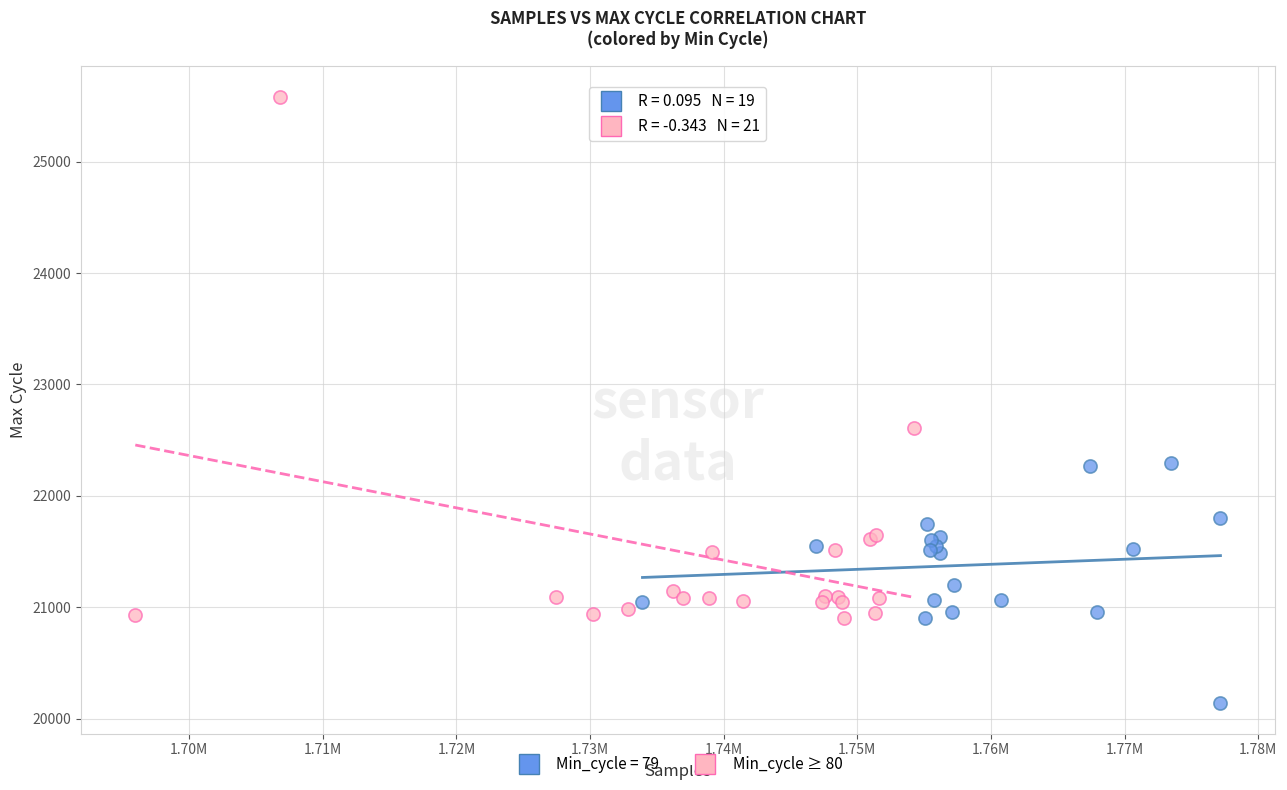

Which series reaches the maximum Y coordinate?

Min_cycle ≥ 80